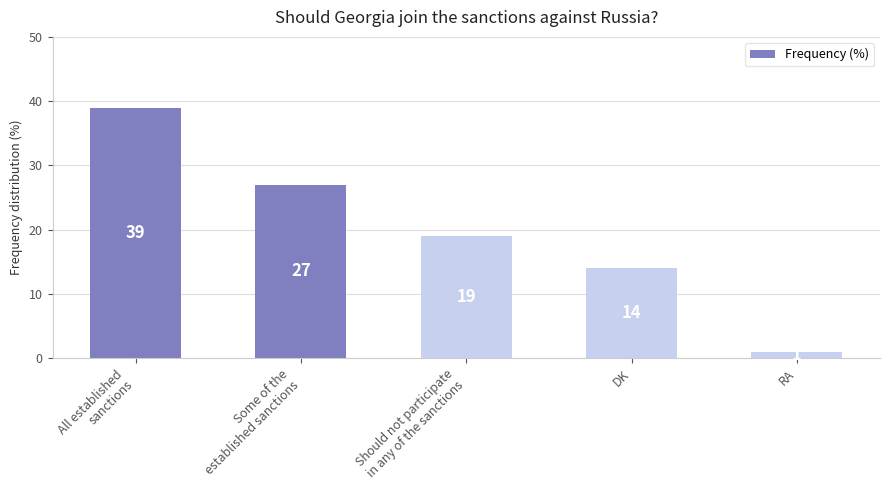

The chart shows a value of 14 at DK. True or false?

True